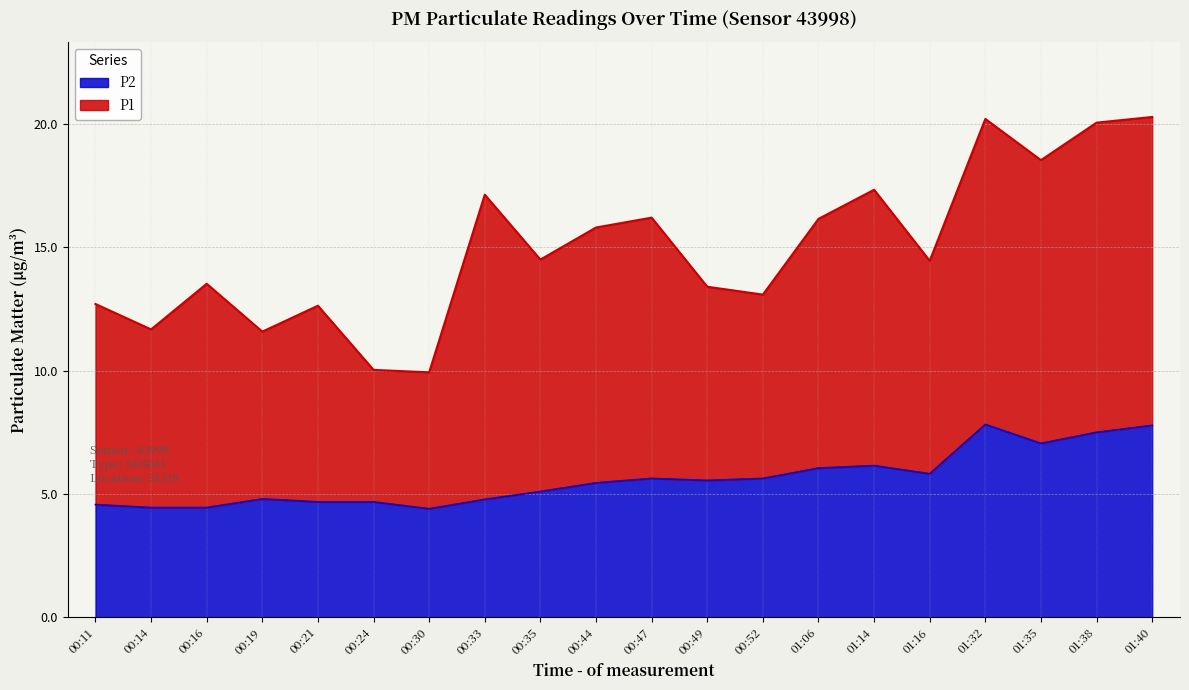

What is the sum of the values at 00:35 and 00:47?

10.7